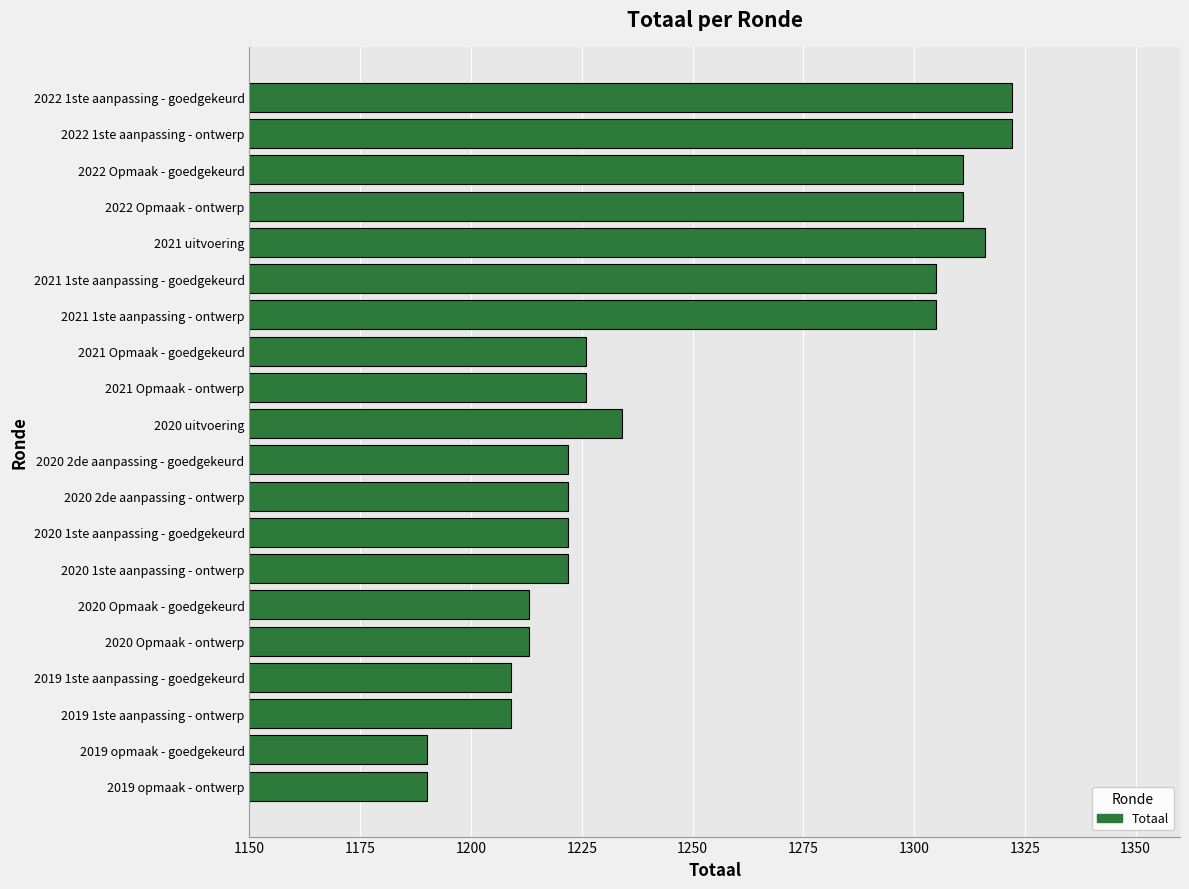

True or false: the data shows 1311 at 2022 Opmaak - goedgekeurd.

True